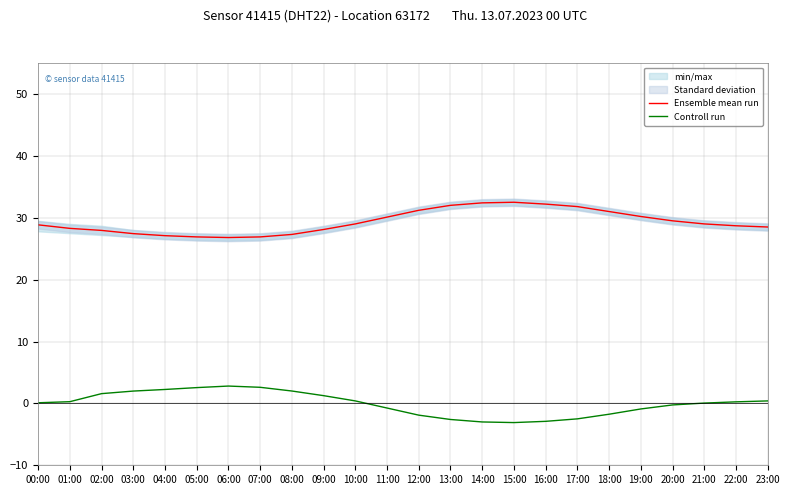

True or false: Ensemble mean run and Controll run intersect in this chart.

False